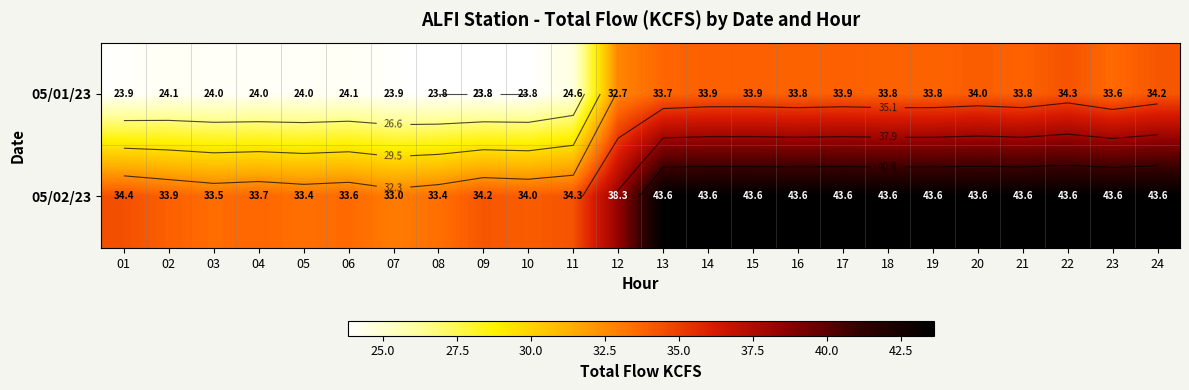

At which category is the sum across all series the highest?

22